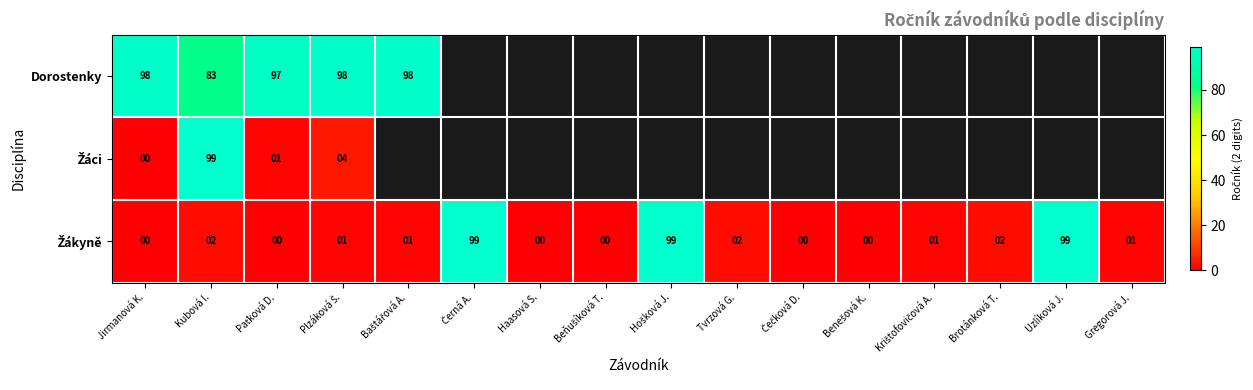

What is the total value across all series at Jirmanová K.?

98